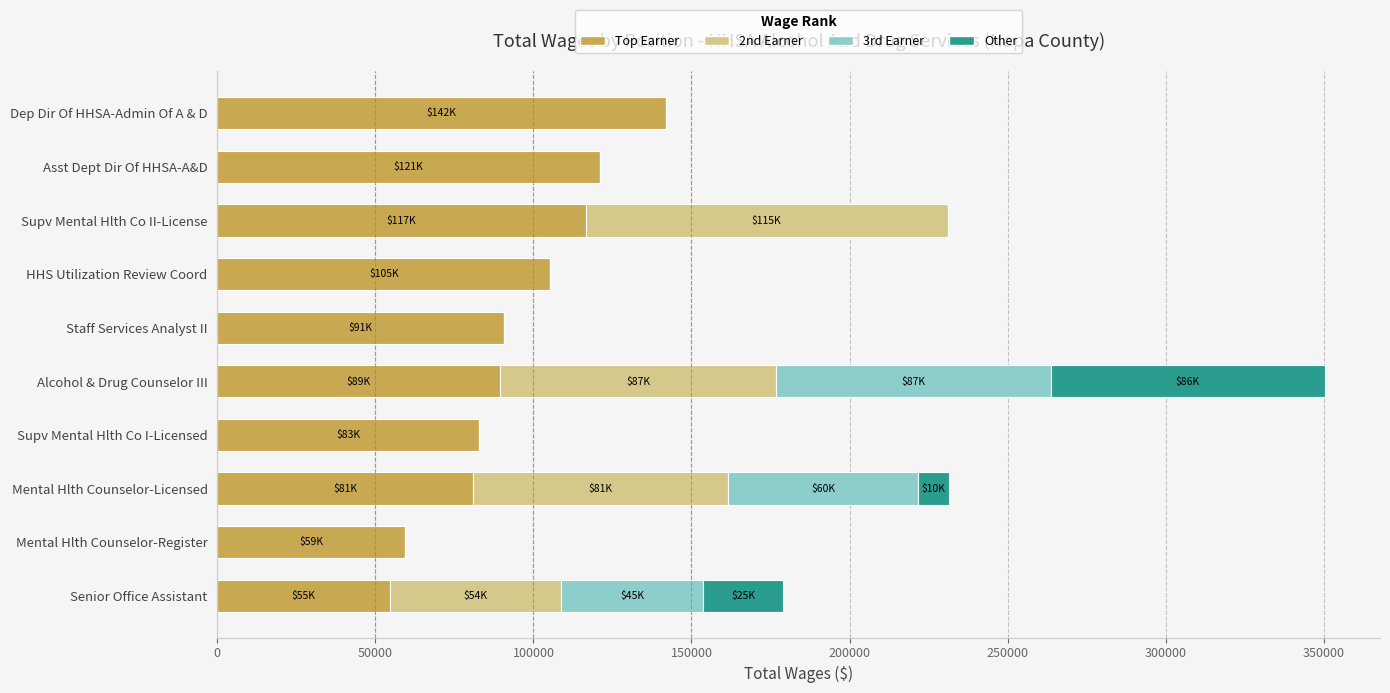

At which label does Top Earner reach its peak?

Dep Dir Of HHSA-Admin Of A & D